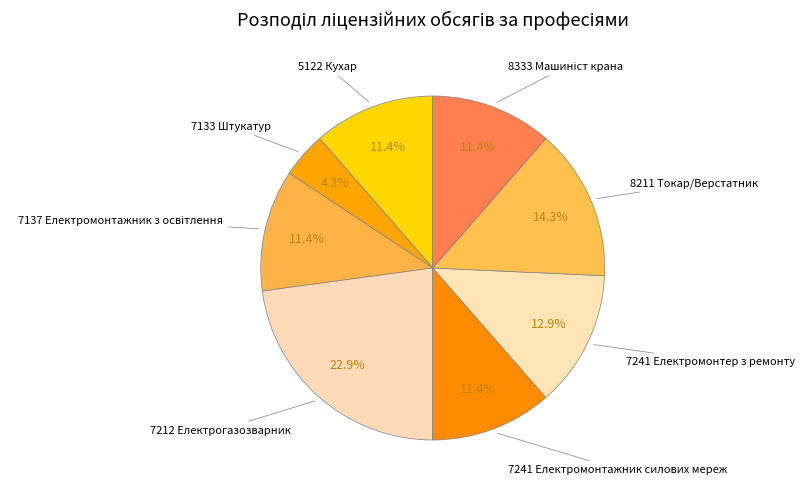

How many slices are in this pie chart?

8